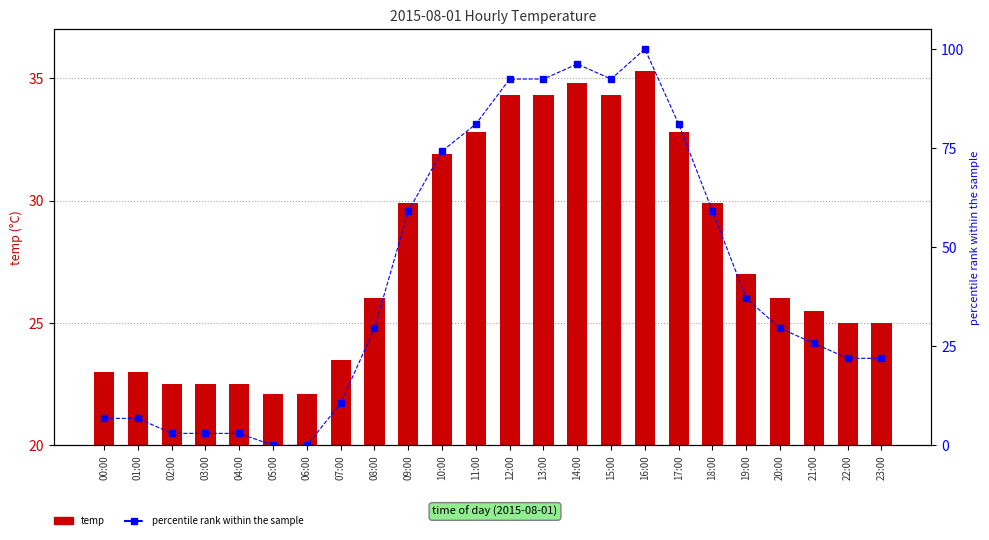

The value of percentile rank within the sample at 01:00 is 9.0. True or false?

False